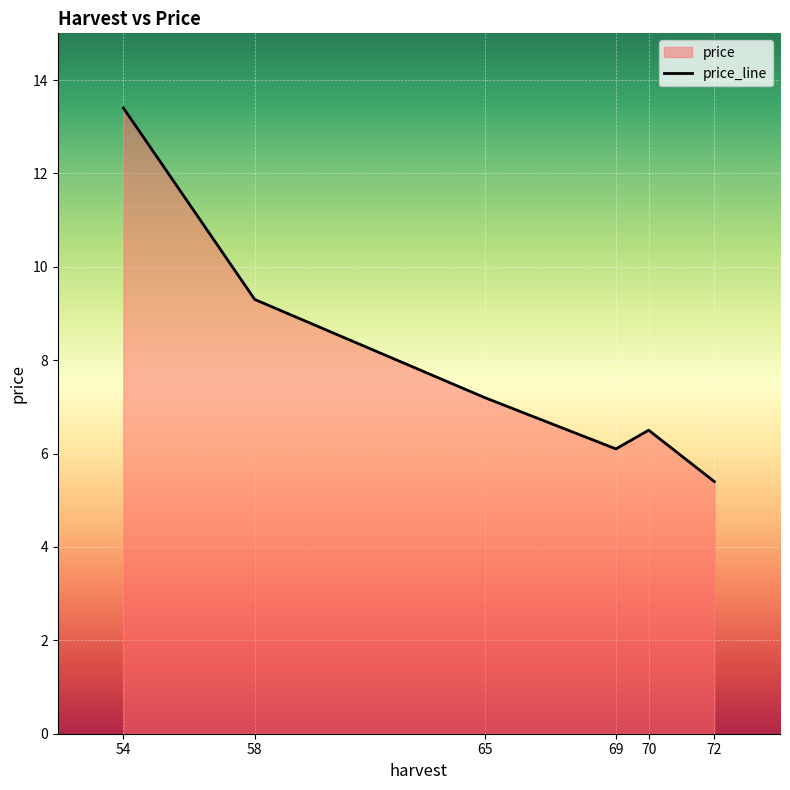

What is the maximum value shown in the chart?

13.4